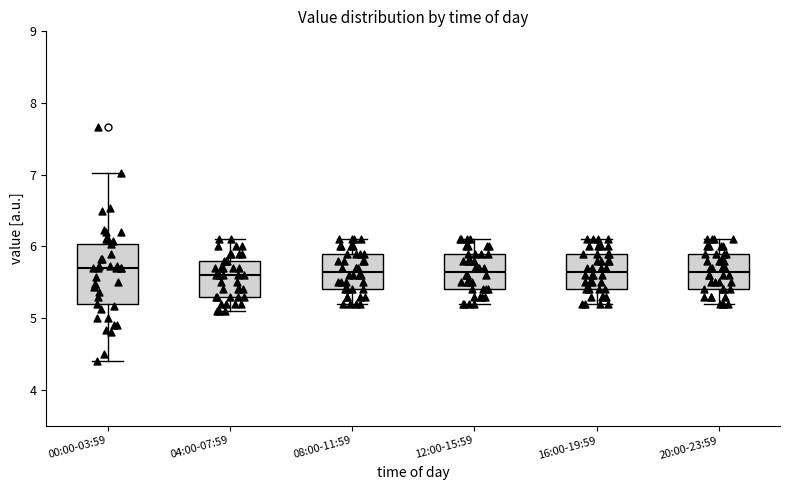

Reading left to right, transcribe this box plot: for each box, give where its median line is, the range the box spans, and where its two whiskers end, as read against the y-axis. The values are not printed on the chart, so give them approximately, as read against the axis.

00:00-03:59: median 5.7, box 5.2 to 6.0, whiskers 4.4 to 7.0
04:00-07:59: median 5.6, box 5.3 to 5.8, whiskers 5.1 to 6.1
08:00-11:59: median 5.7, box 5.4 to 5.9, whiskers 5.2 to 6.1
12:00-15:59: median 5.7, box 5.4 to 5.9, whiskers 5.2 to 6.1
16:00-19:59: median 5.7, box 5.4 to 5.9, whiskers 5.2 to 6.1
20:00-23:59: median 5.7, box 5.4 to 5.9, whiskers 5.2 to 6.1